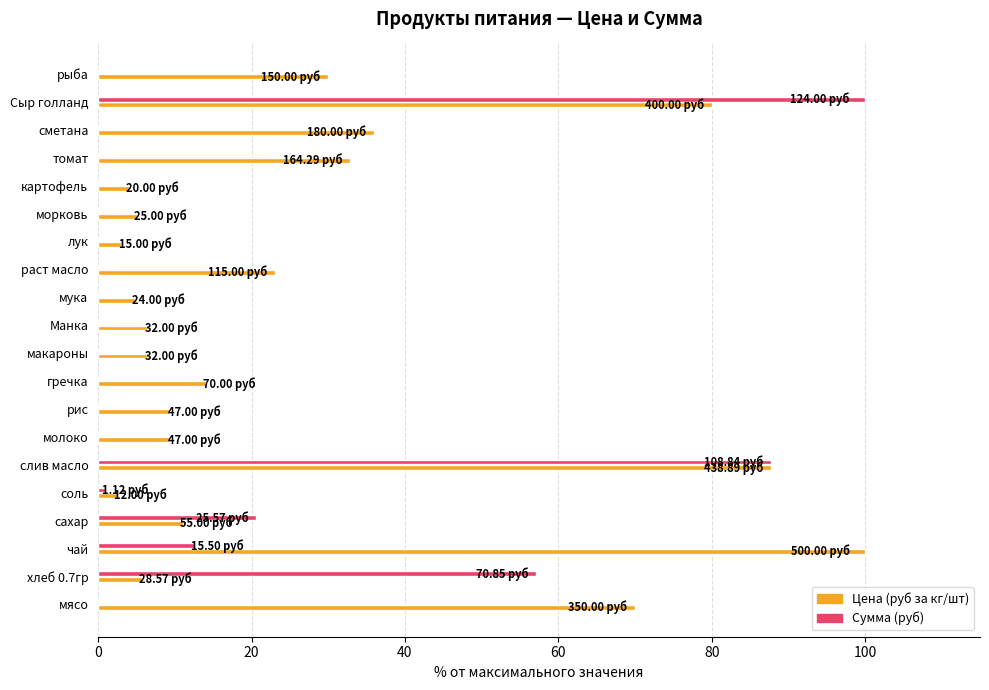

What is the total value across all series at рис?

9.4